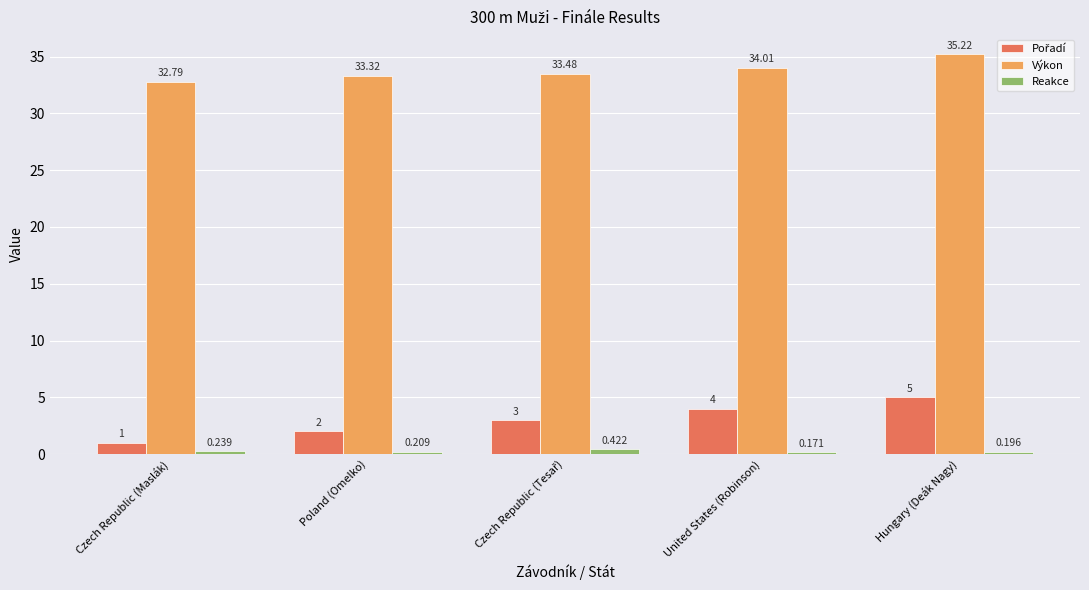

What is the label of the 5th bar from the right?

Czech Republic (Maslák)